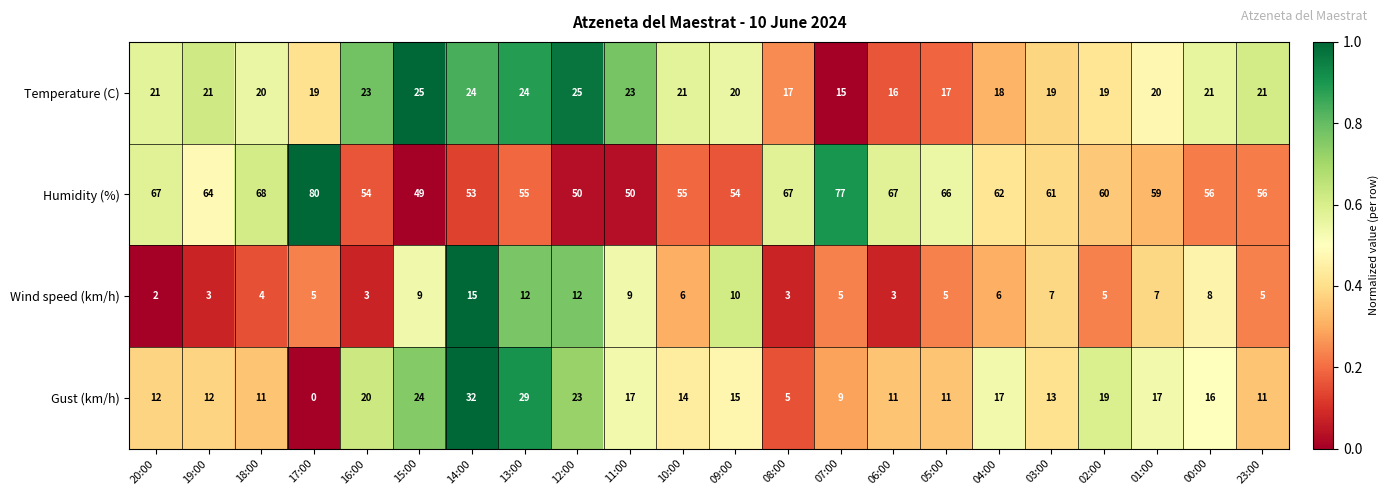

How many Temperature (C) values are between 19 and 23?

13